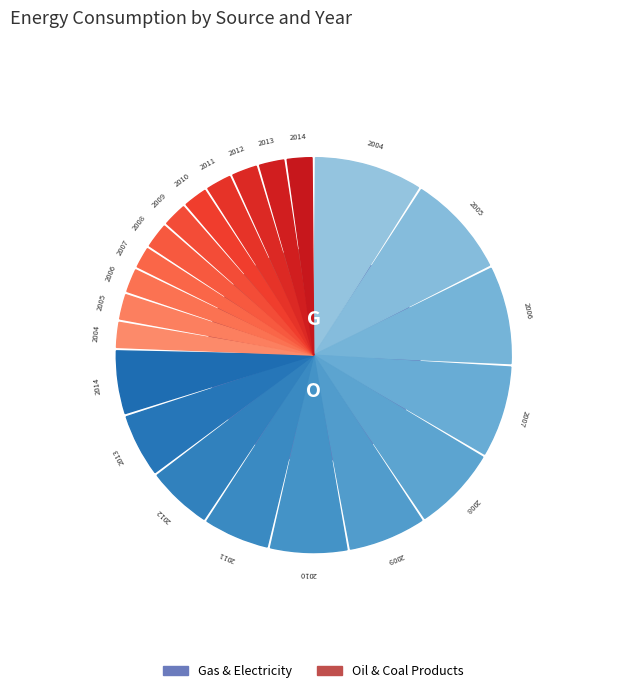

Which series changed the most between 2007 and 2013?

Electricity